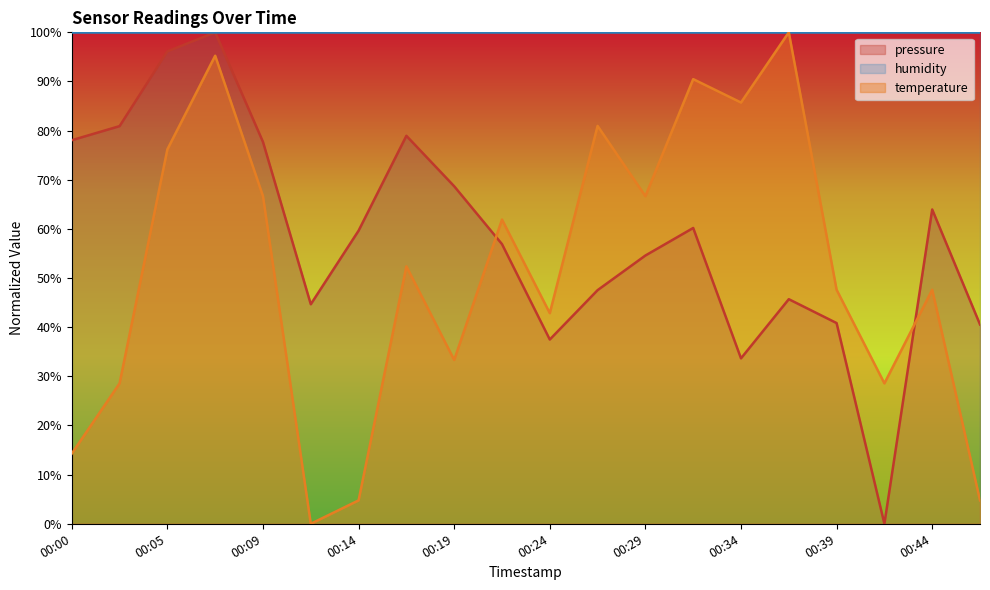

What is the spread (max minus min) of values at 00:07?

4.8